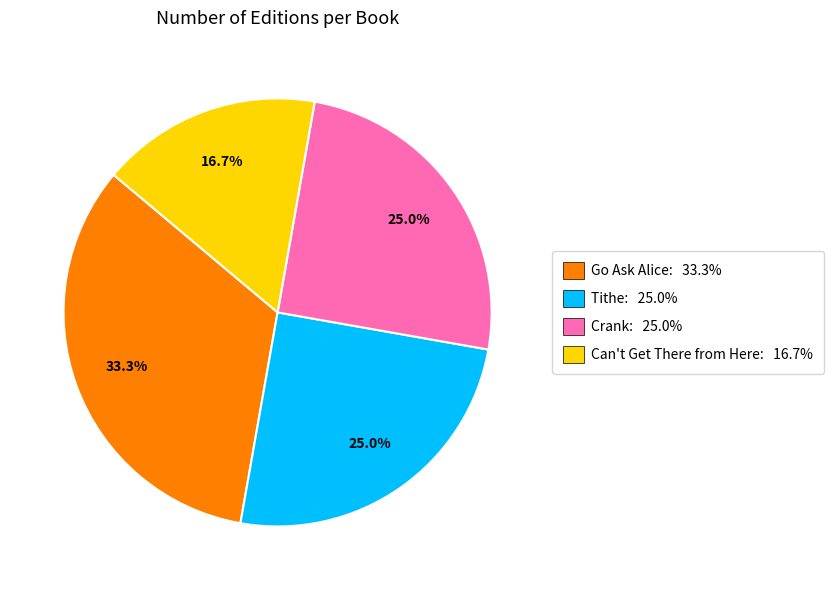

Which slice is the largest?

Go Ask Alice